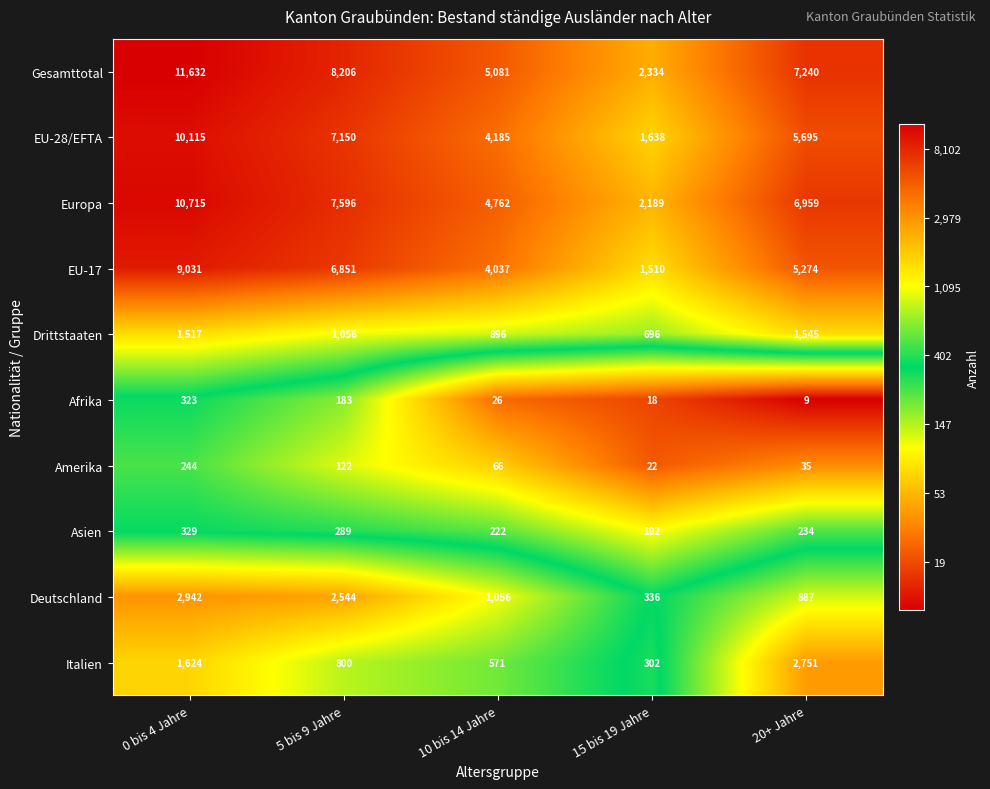

What is the greatest value displayed?

11632